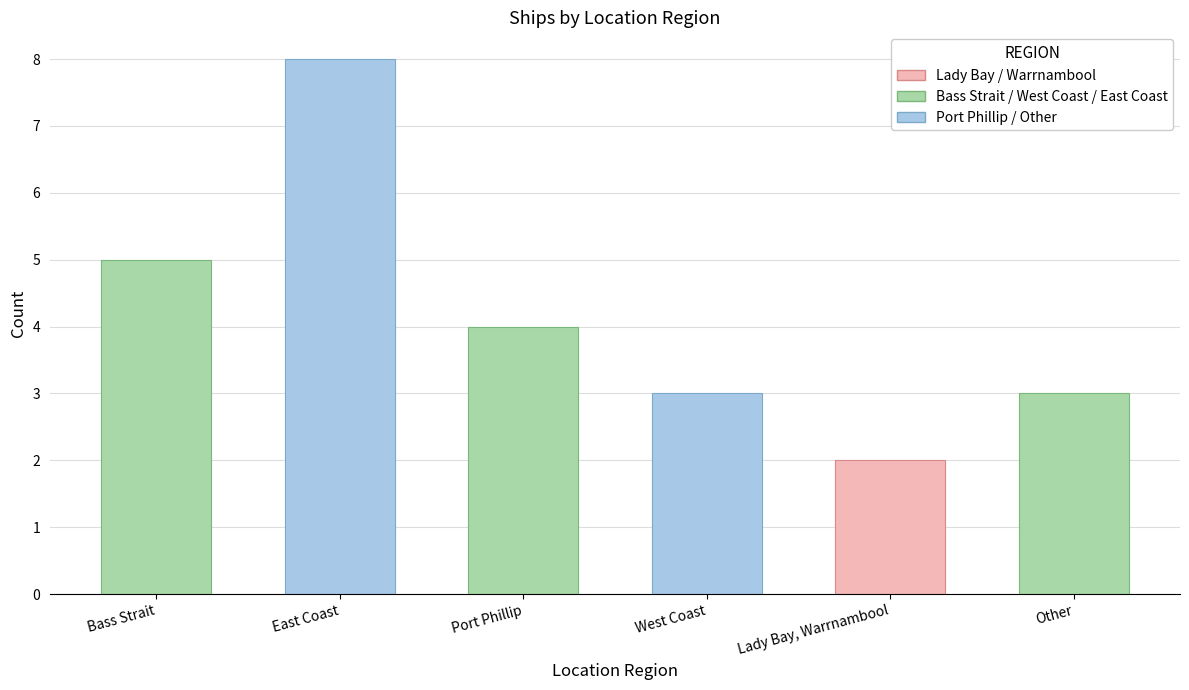

Count the values in the range 3 to 5.

4